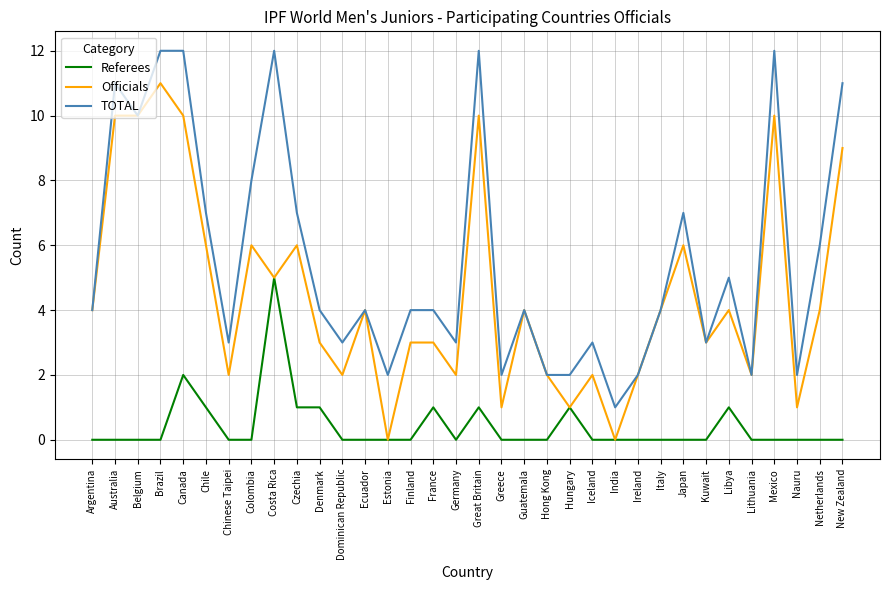

What position from the right is Netherlands?

2